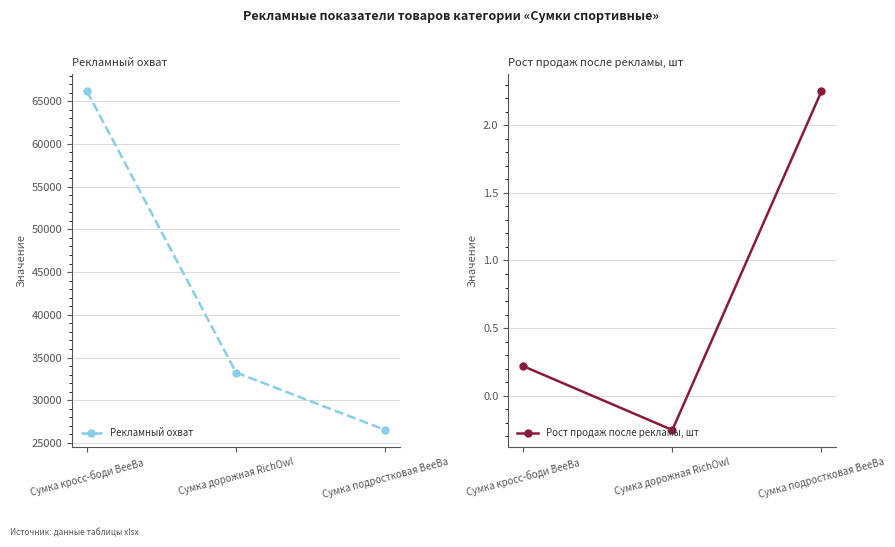

Which has a higher value, Сумка кросс-боди BeeBa or Сумка подростковая BeeBa?

Сумка кросс-боди BeeBa